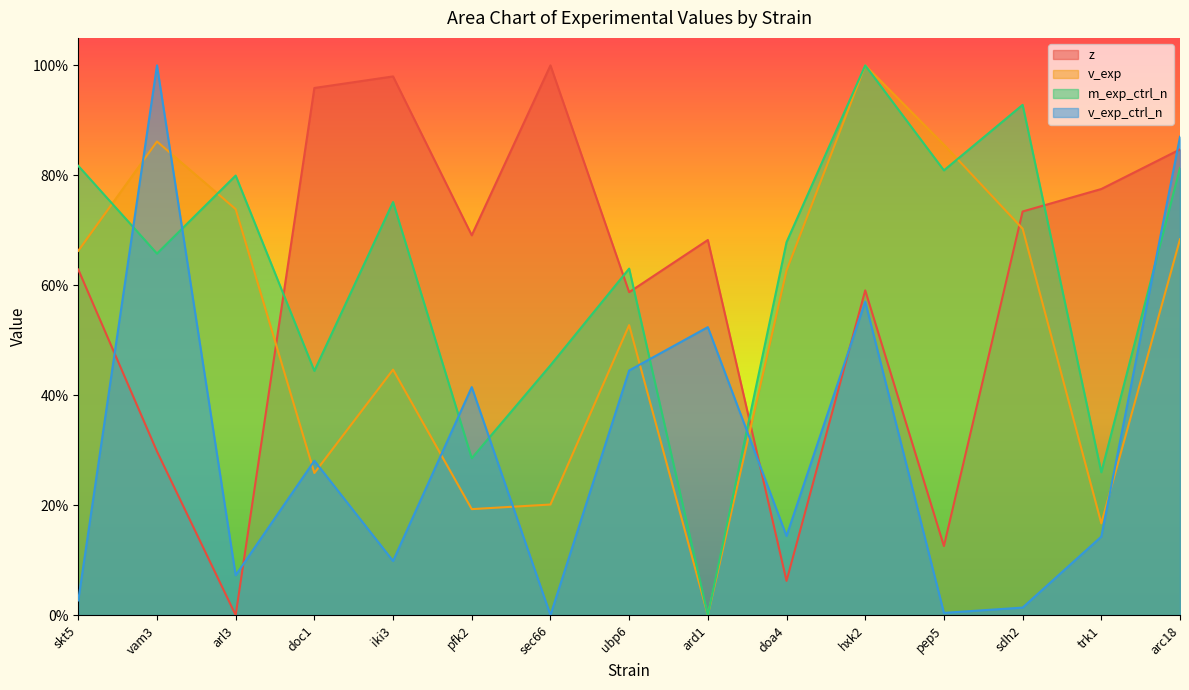

What is the sum of all v_exp_ctrl_n values?

4.6